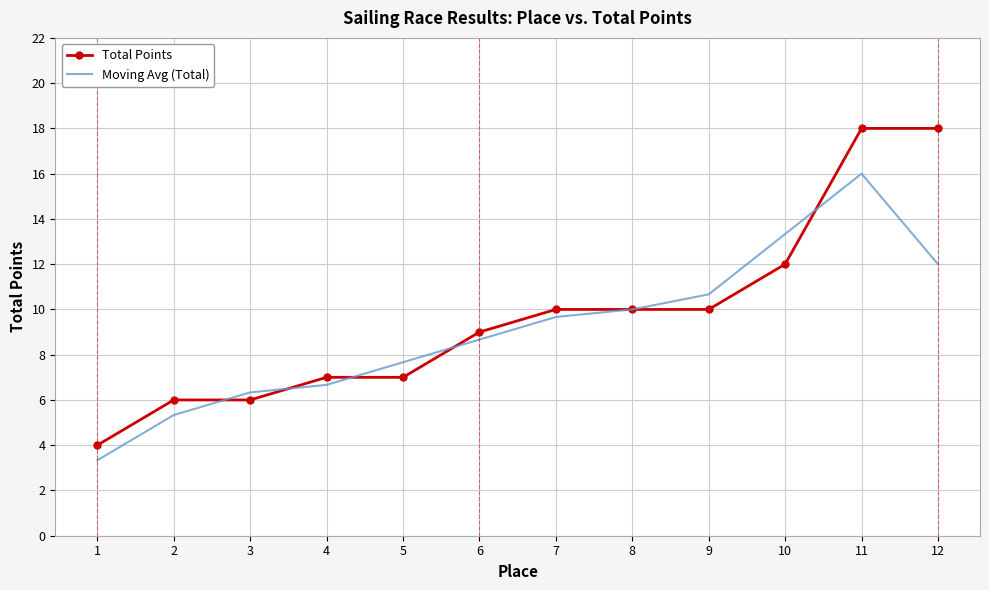

What is the sum of all Moving Avg (Total) values?

109.7